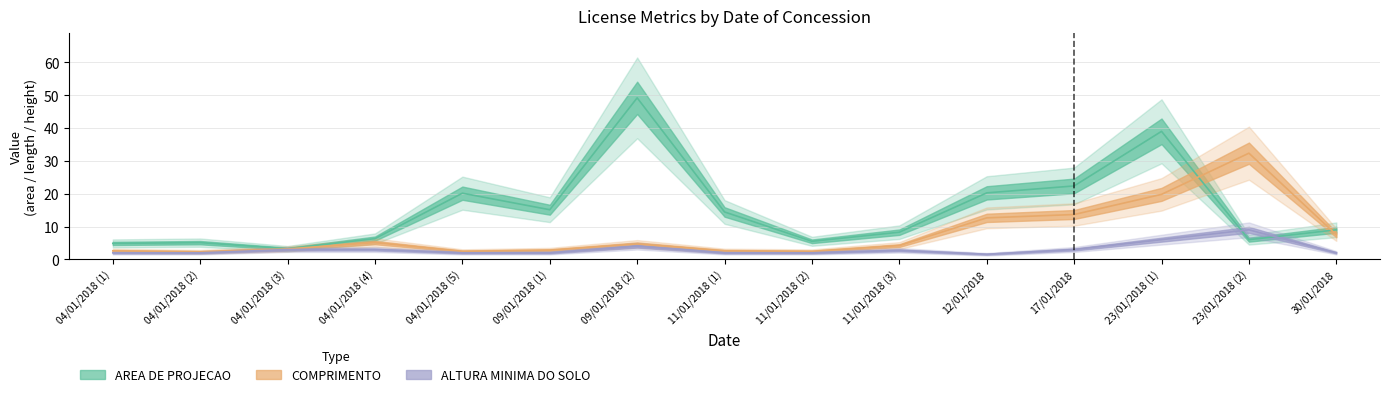

What is the label of the 15th point from the left?

30/01/2018